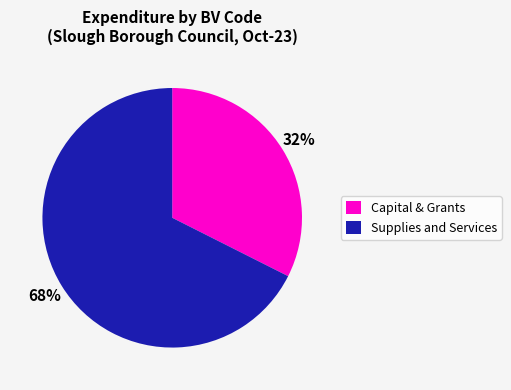

What is the smallest slice in the pie chart?

Capital & Grants